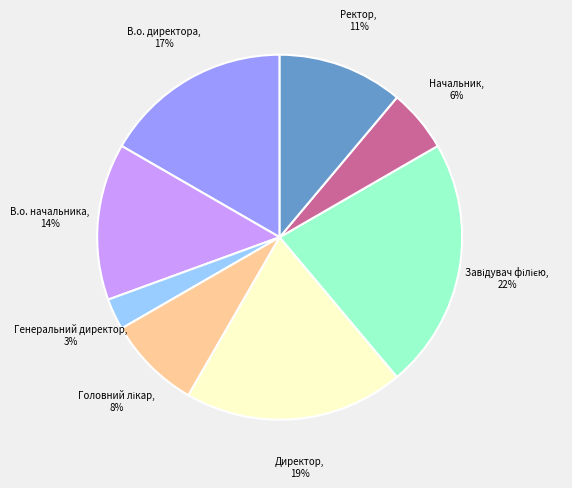

The Ректор slice represents 5% of the pie. True or false?

False